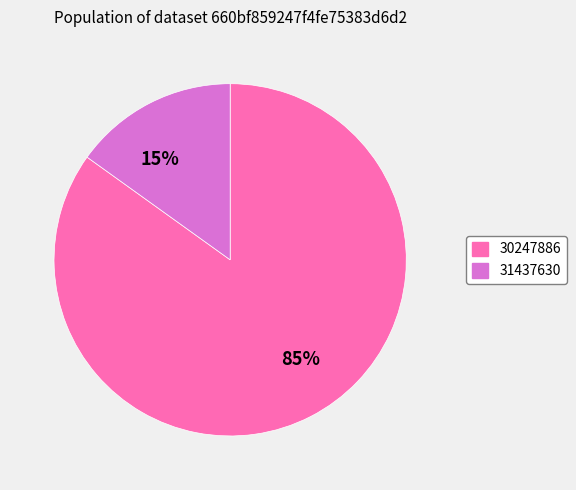

Rank the categories by value from lowest to highest.

15%, 85%